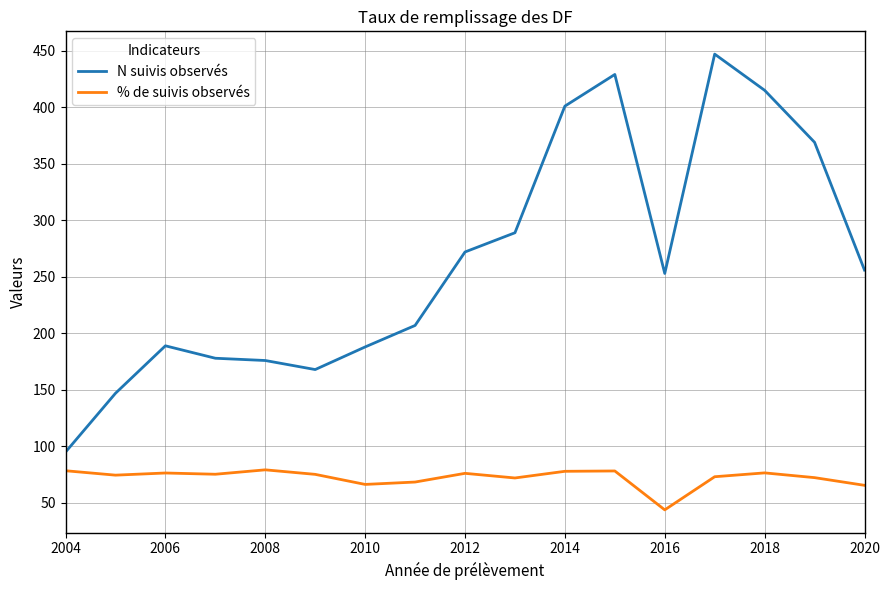

What is the maximum value for N suivis observés?

447.0